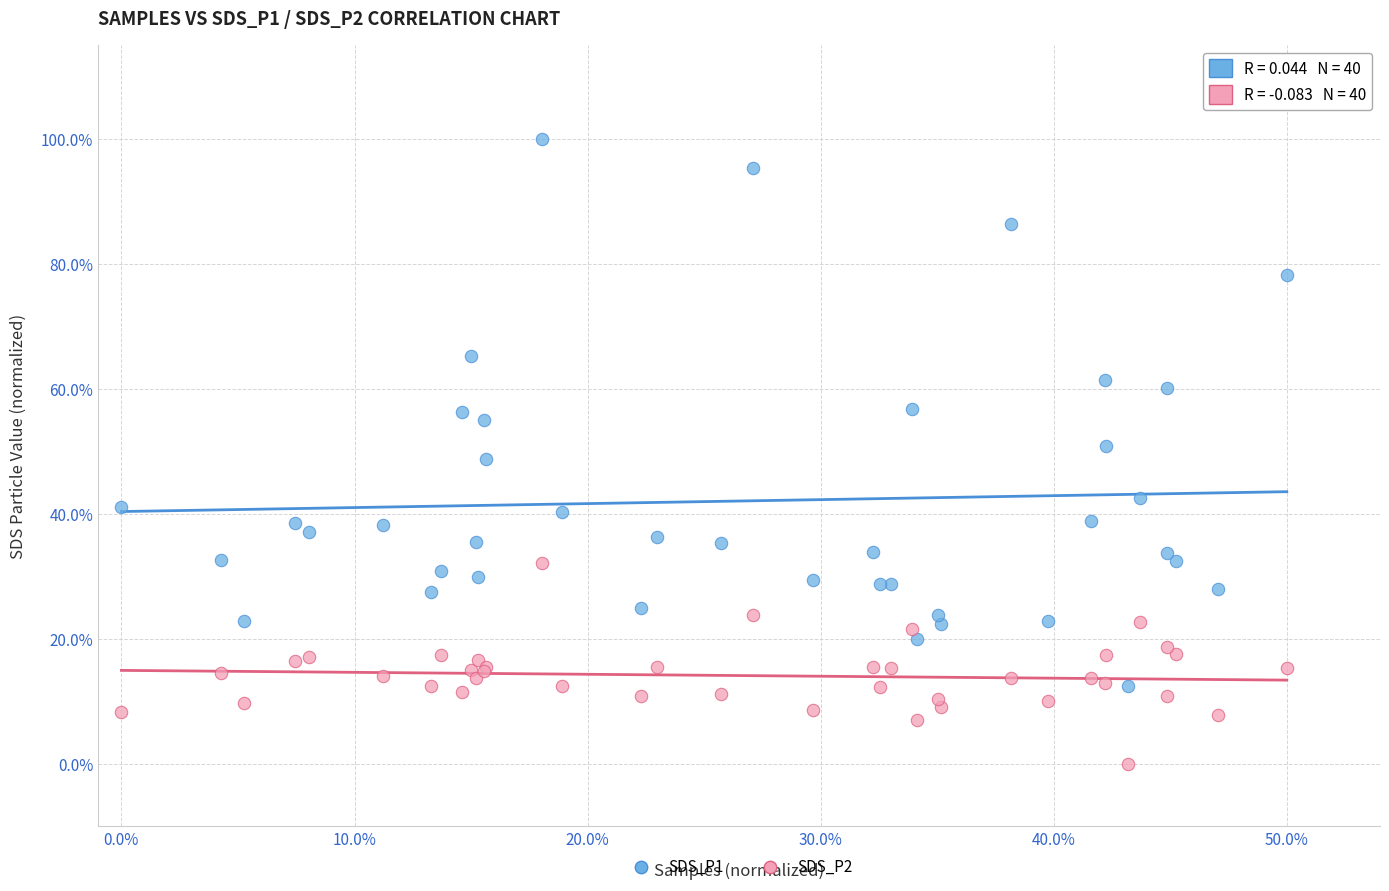

Which series contains the lowest Y value?

SDS_P2